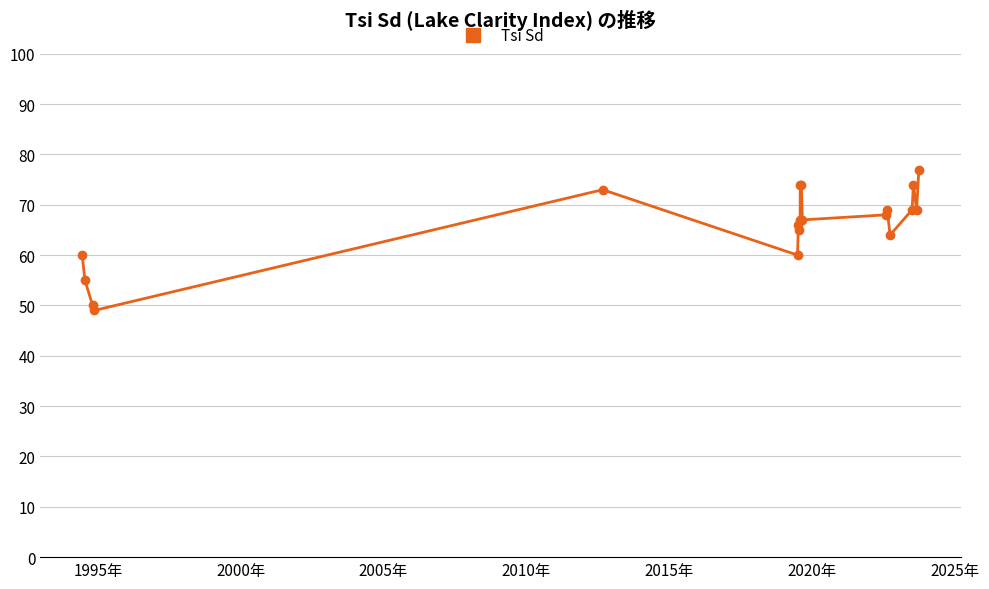

What is the average value?

66